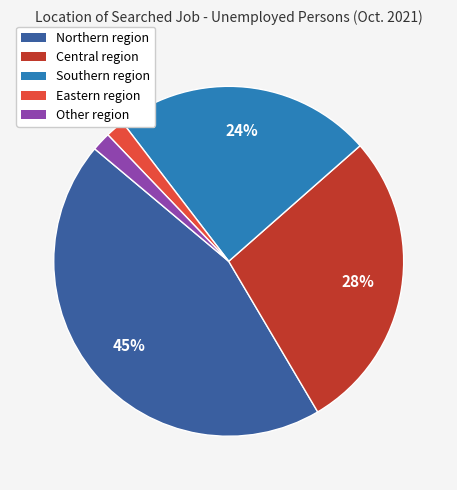

Is there a majority slice in this chart?

No